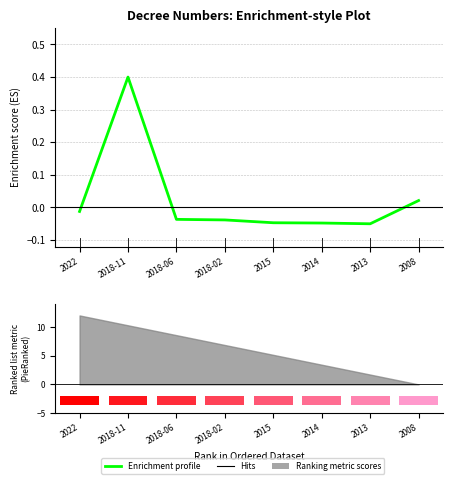

What is the difference between the maximum and minimum values?

0.5